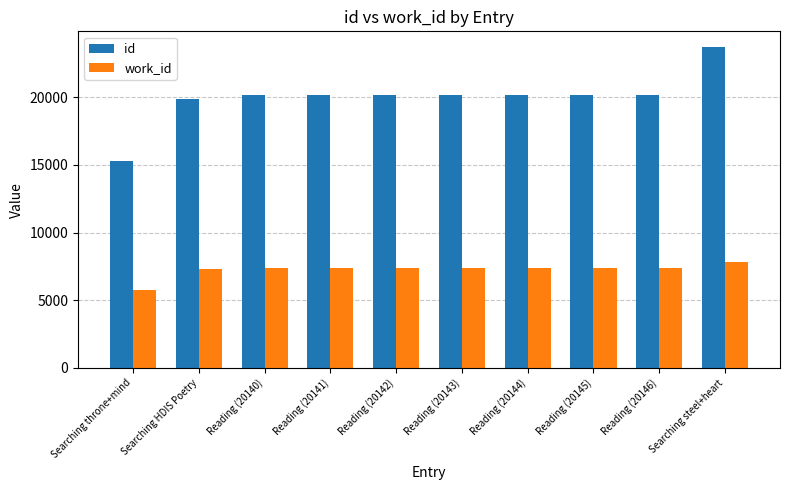

What is the smallest value displayed?

5729